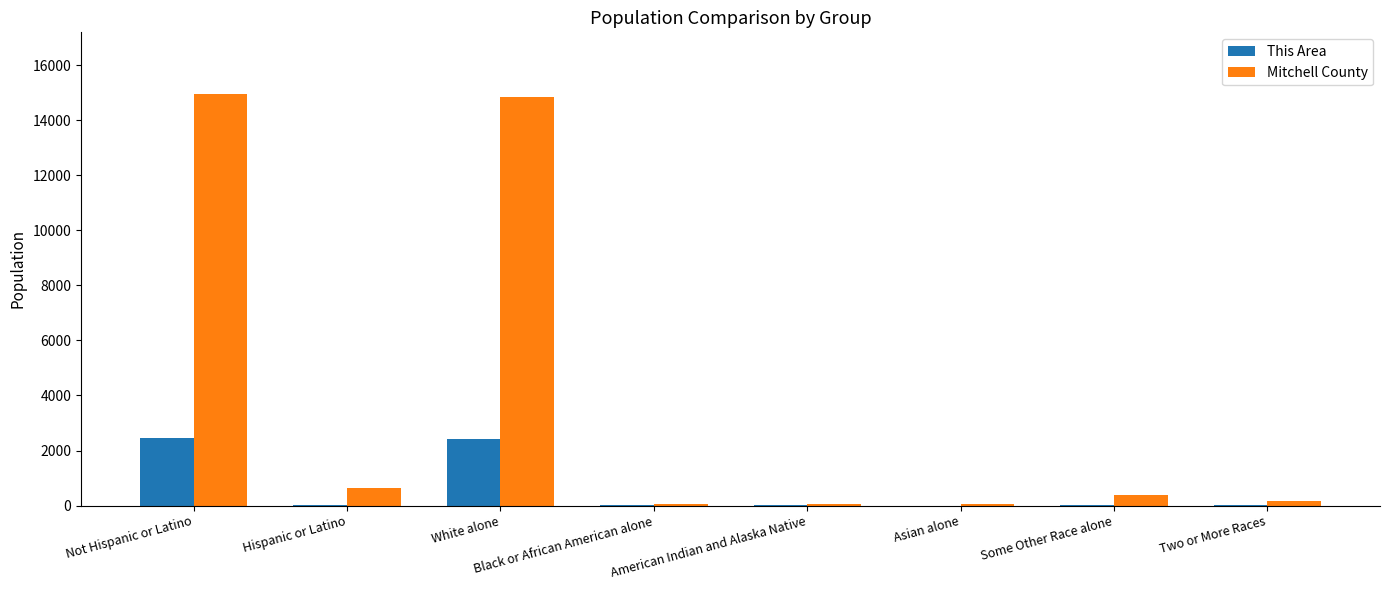

What is the maximum value shown in the chart?

14948